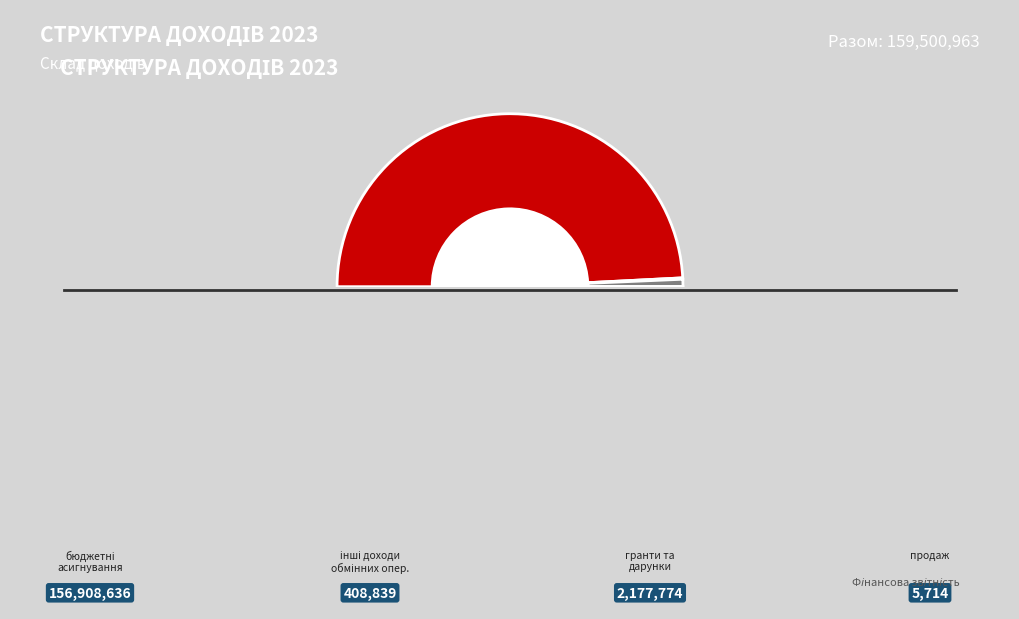

The гранти та дарунки slice represents 1% of the pie. True or false?

True